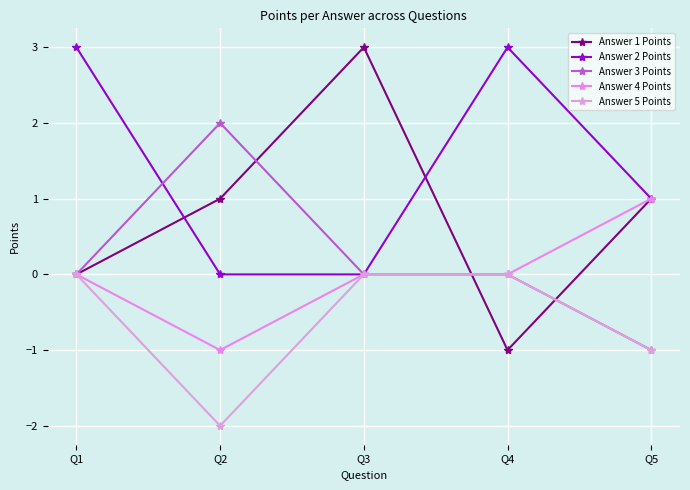

How many data points does each series have?

5